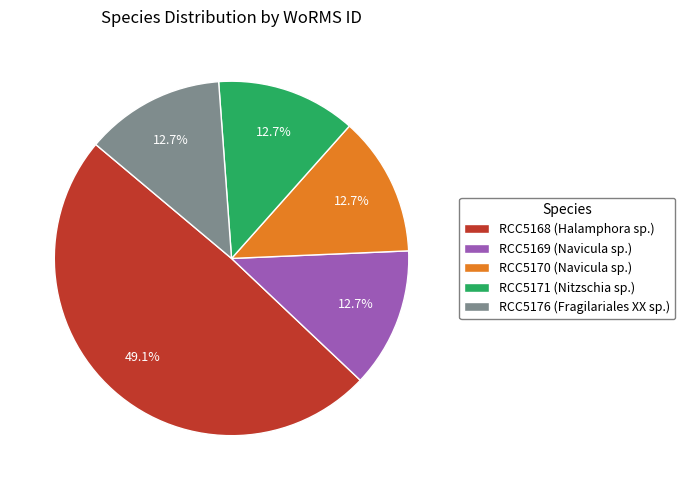

What is the largest slice in the pie chart?

RCC5168 (Halamphora sp.)